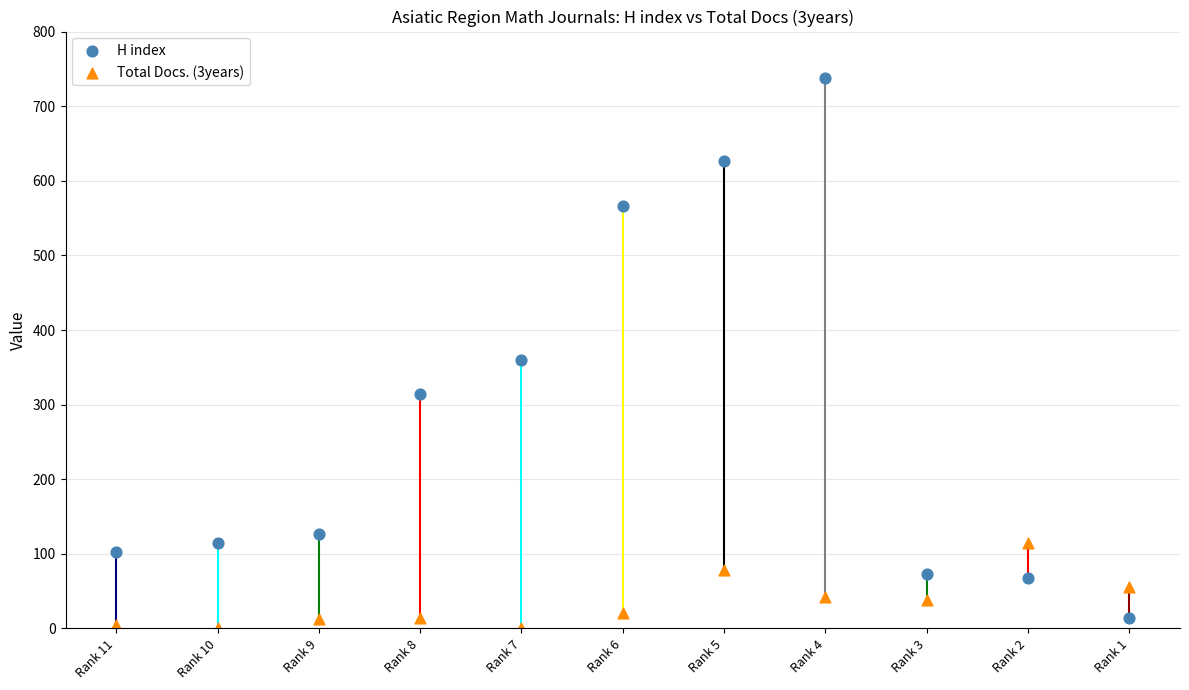

What are all the series names shown in the legend?

H index, Total Docs. (3years)